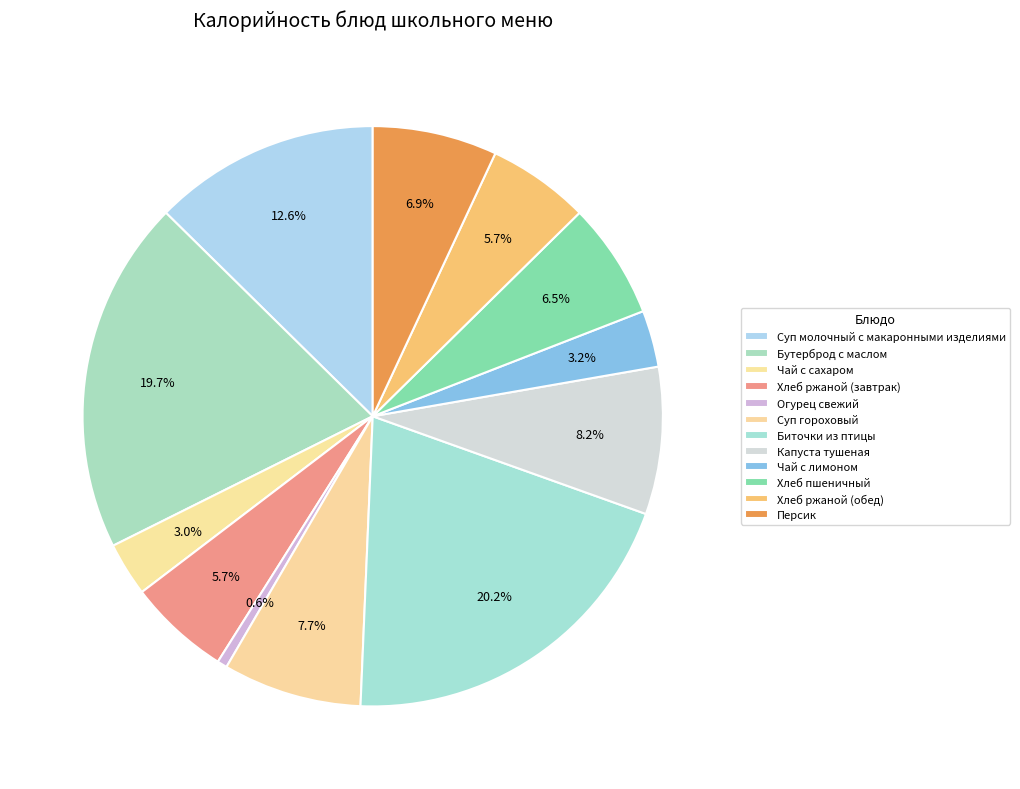

How many segments does this pie chart have?

12